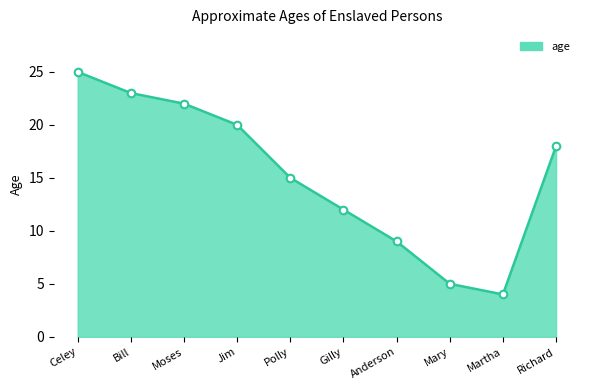

Between Mary and Jim, which is larger?

Jim